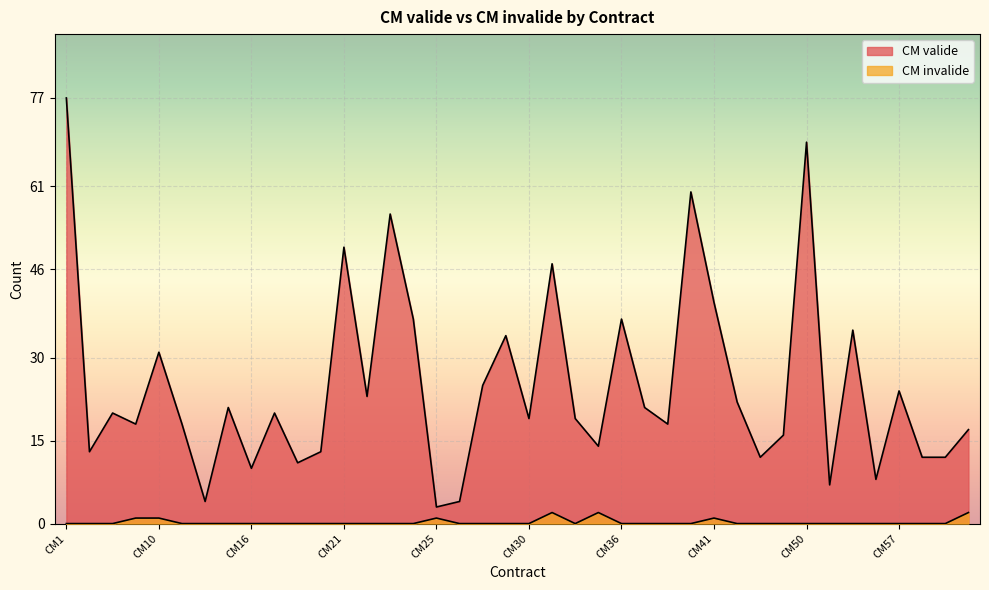

Which label corresponds to the largest value in the chart?

CM1